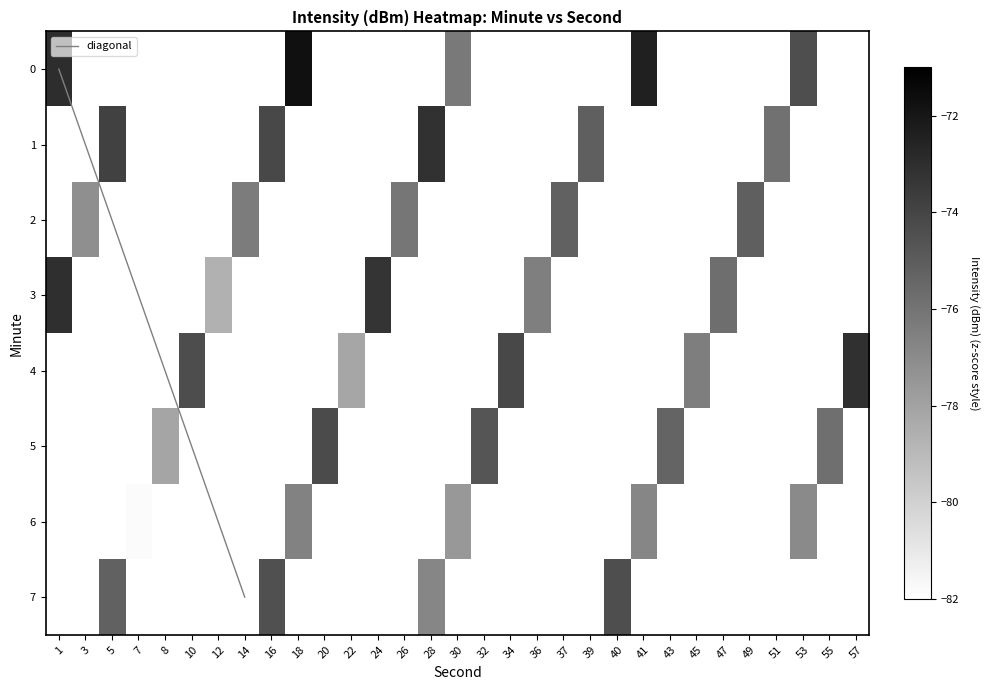

Which category has the highest value in the 3 series?

18